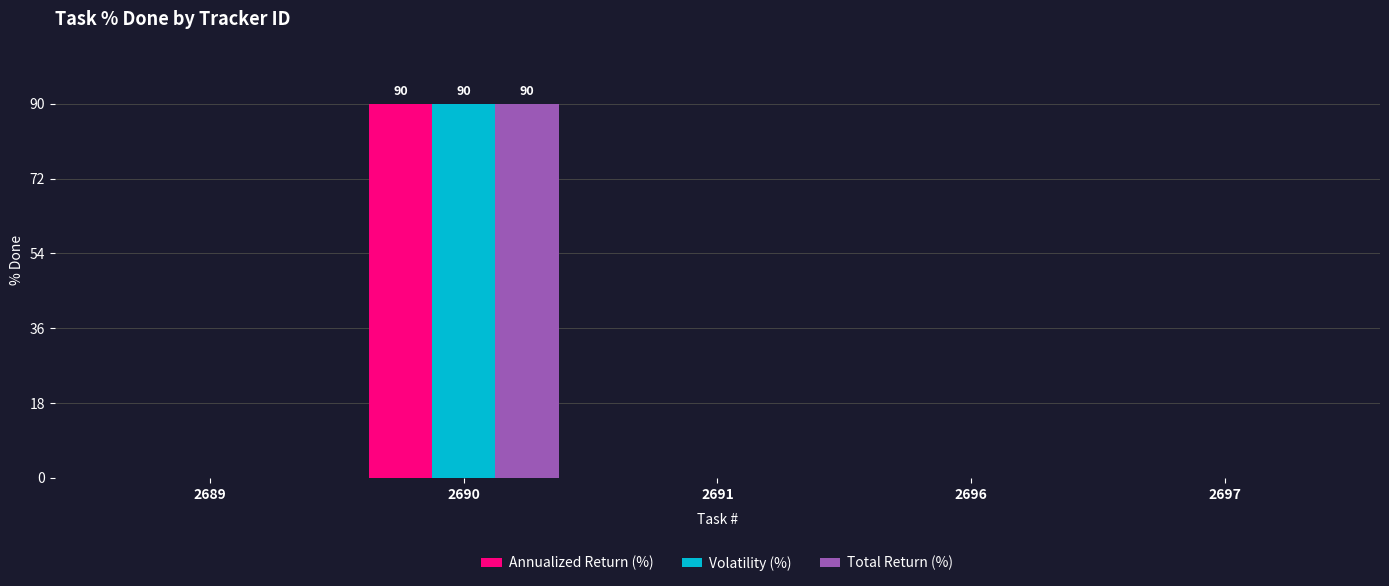

True or false: Annualized Return (%) has a value of 90 at 2690.

True